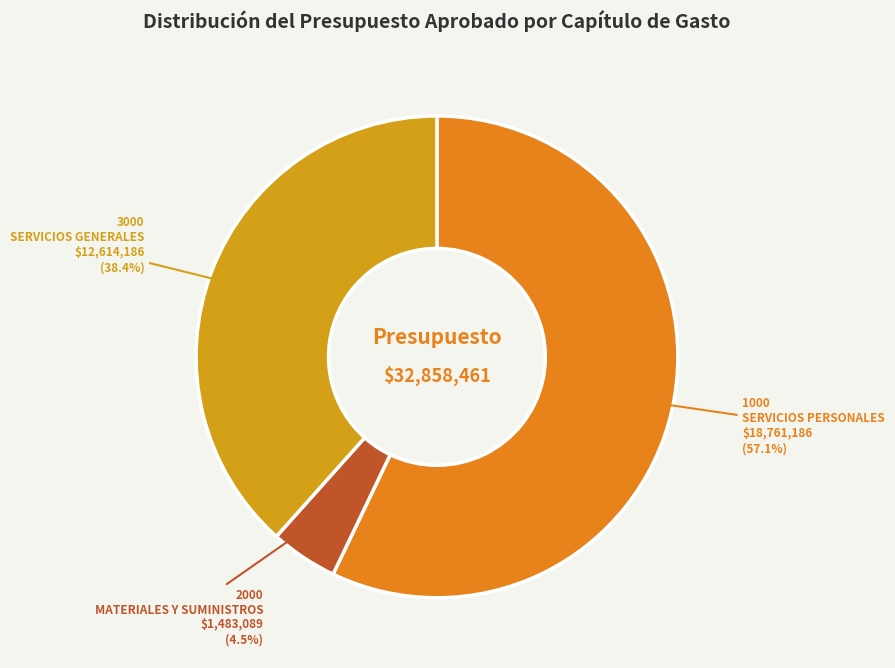

Which has a higher value, 3000 SERVICIOS GENERALES or 2000 MATERIALES Y SUMINISTROS?

3000 SERVICIOS GENERALES